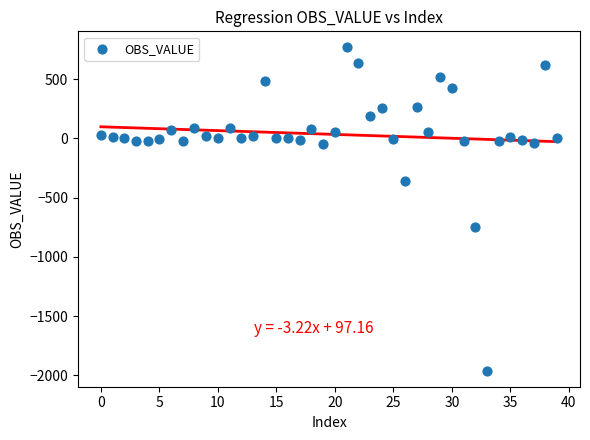

What Y value in the scatter plot is closest to -596?

-752